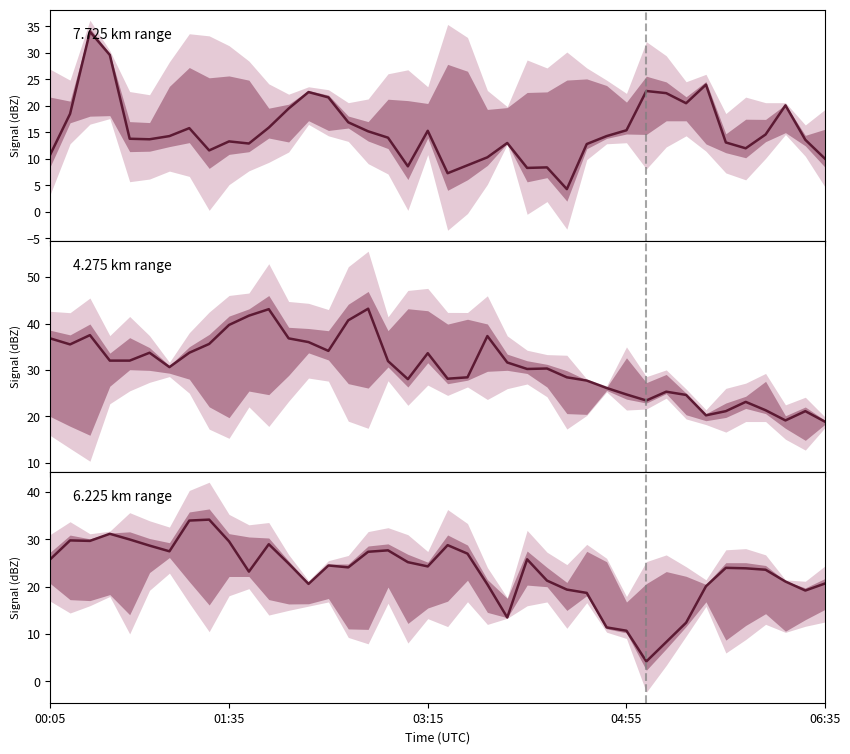

Does the chart have visible grid lines?

No